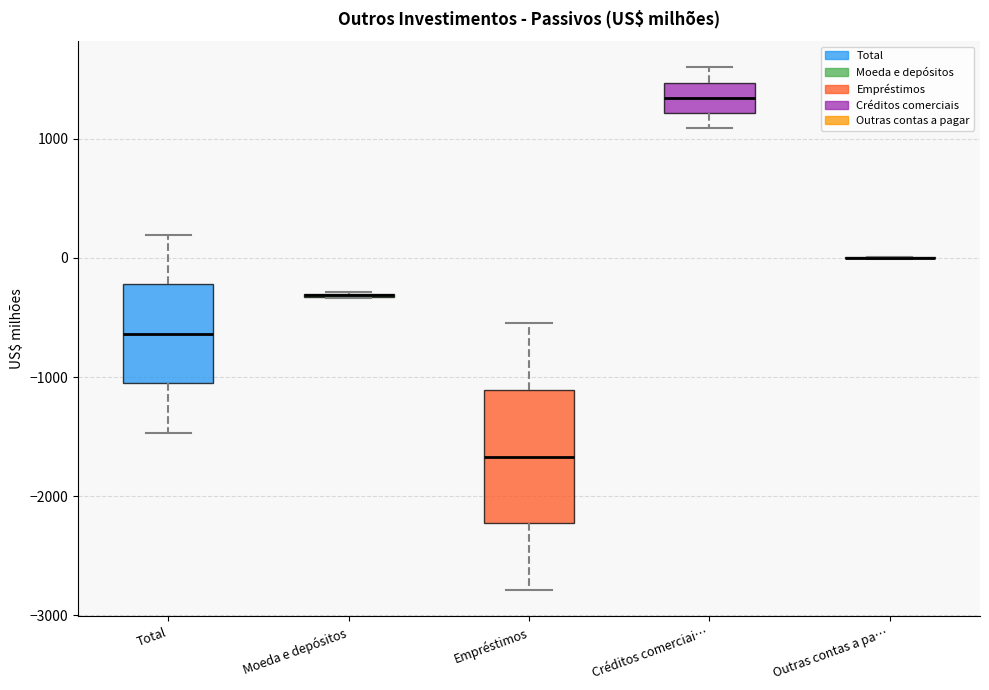

Reading left to right, read every box against the y-axis: the position of its median line, the range the box covers, and the ends of its whiskers. The values are not printed on the chart, so give them approximately, as read against the axis.

Total: median -600, box -1100 to -200, whiskers -1500 to 200
Moeda e depósitos: box collapsed to a line at -300, whiskers -300 to -300
Empréstimos: median -1700, box -2200 to -1100, whiskers -2800 to -500
Créditos comerciai…: median 1300, box 1200 to 1500, whiskers 1100 to 1600
Outras contas a pa…: box collapsed to a line at 0, whiskers 0 to 0